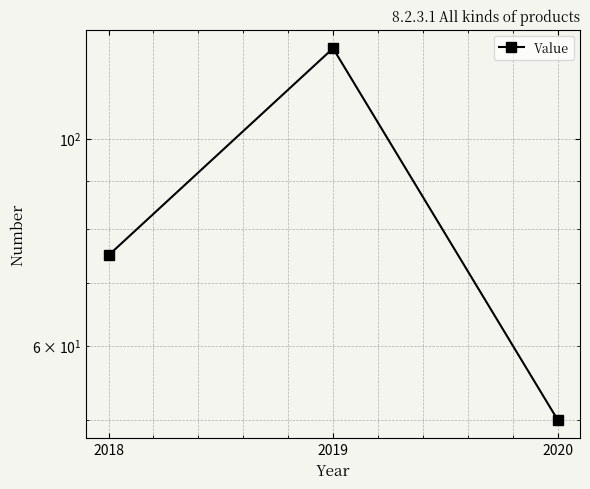

What is the average value?

83